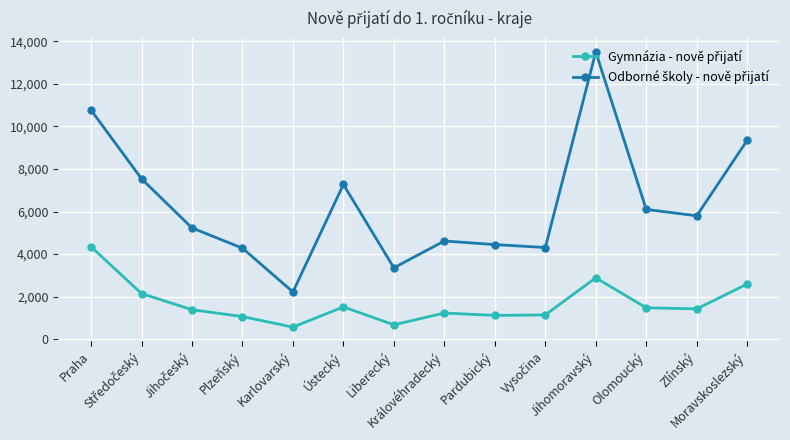

At how many categories does at least one series exceed 5454?

7